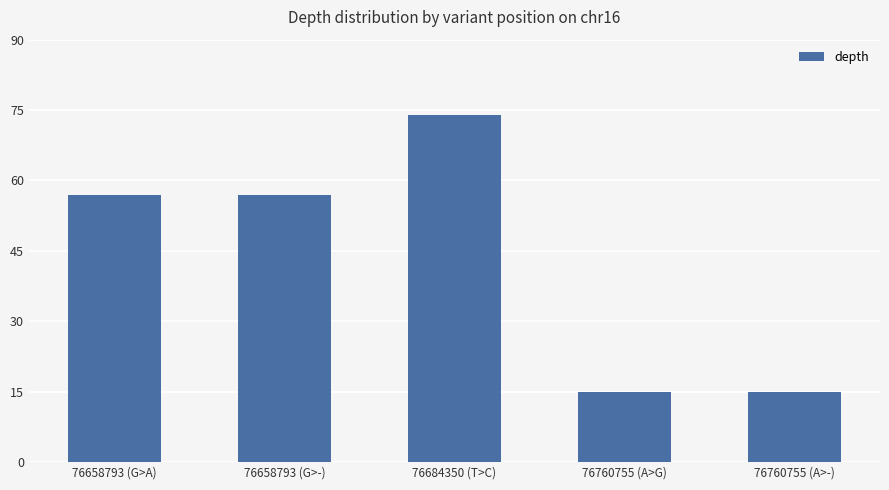

Which category has the highest value across all series?

76684350 (T>C)